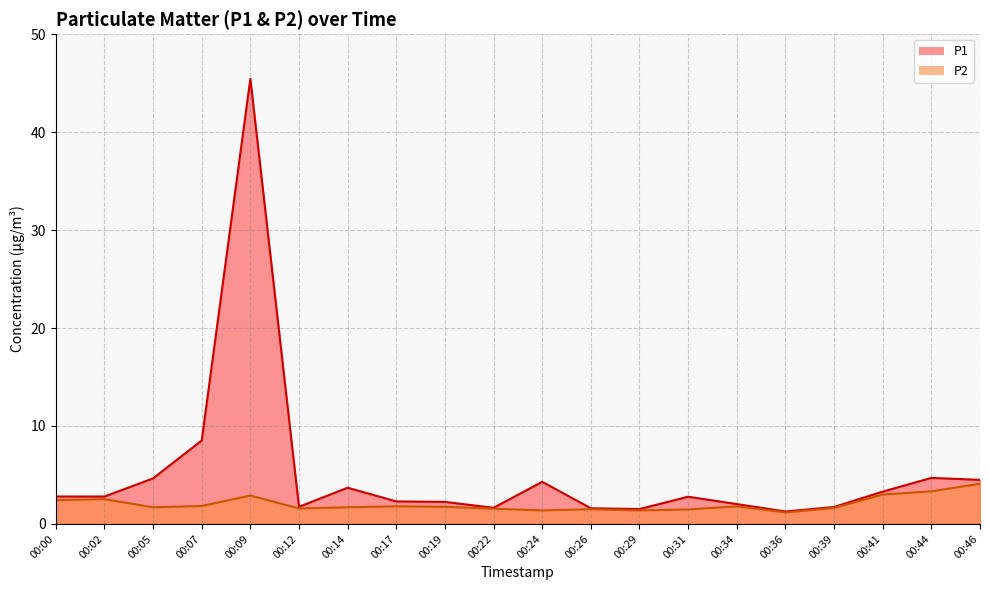

Where does the P1 series first go above 2?

00:00